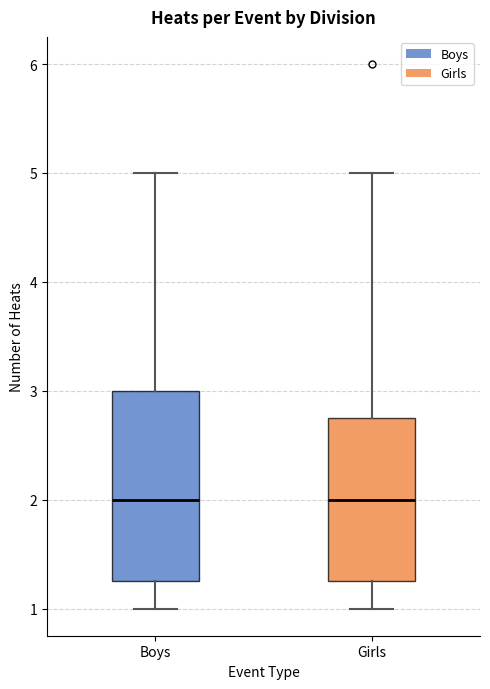

Where is the upper edge of the box for Girls on the y-axis? The values are not printed on the chart, so give them approximately, as read against the axis.

2.8